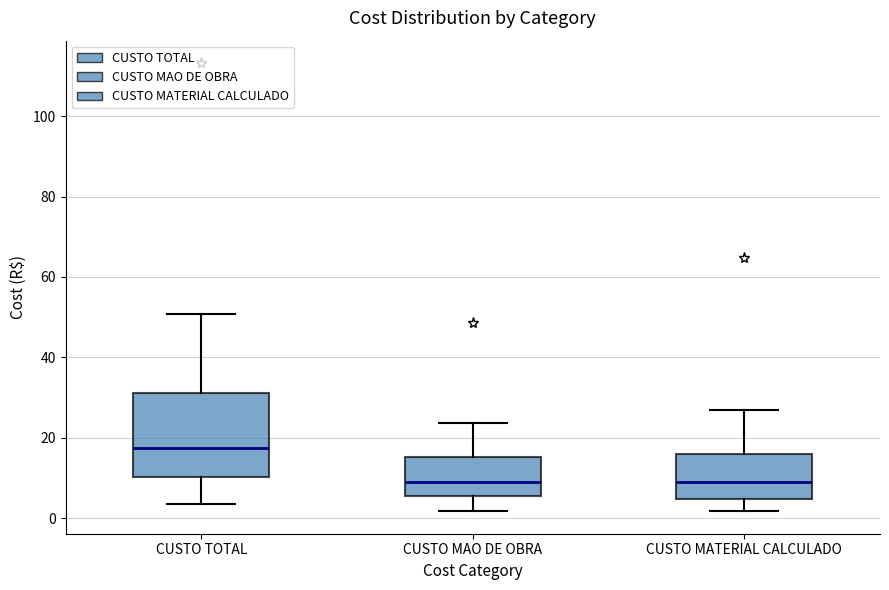

Comparing the boxes themselves (not the whiskers), which one is the tallest?

CUSTO TOTAL